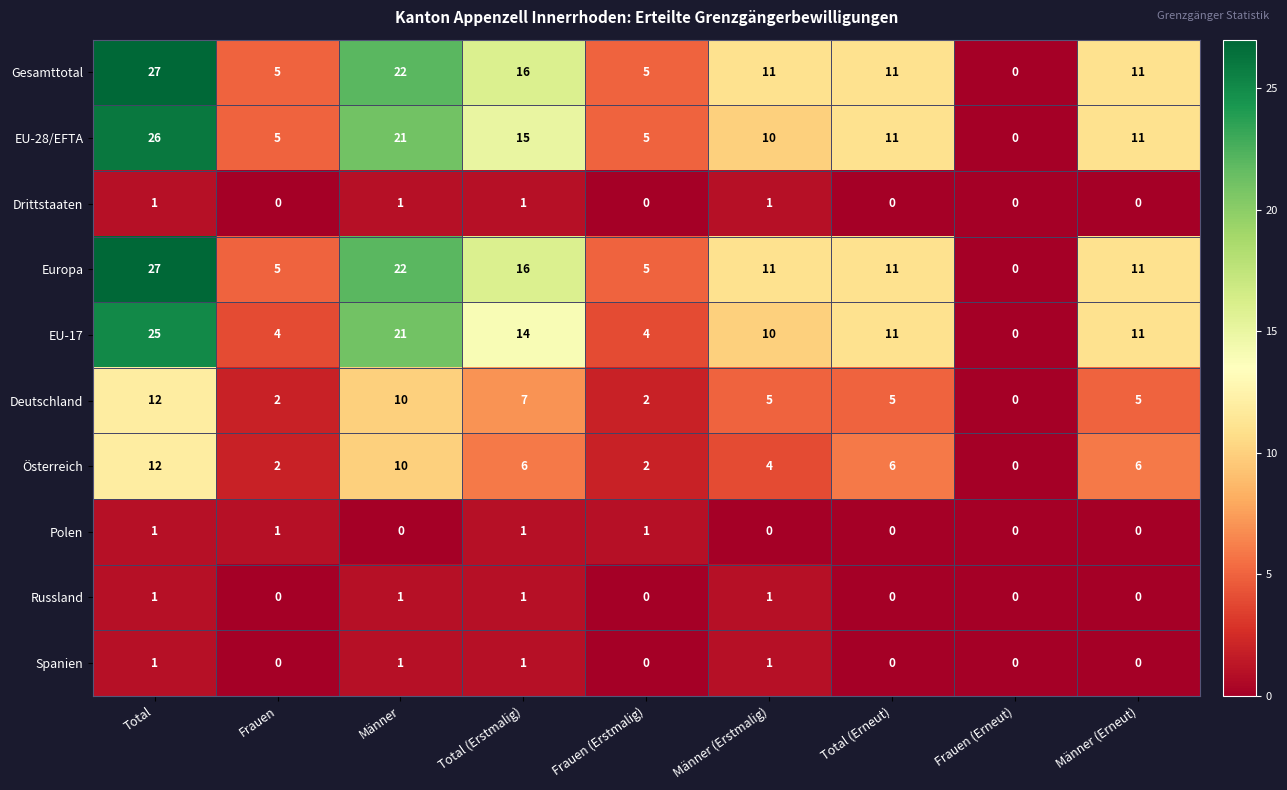

What is the sum of all Polen values?

4